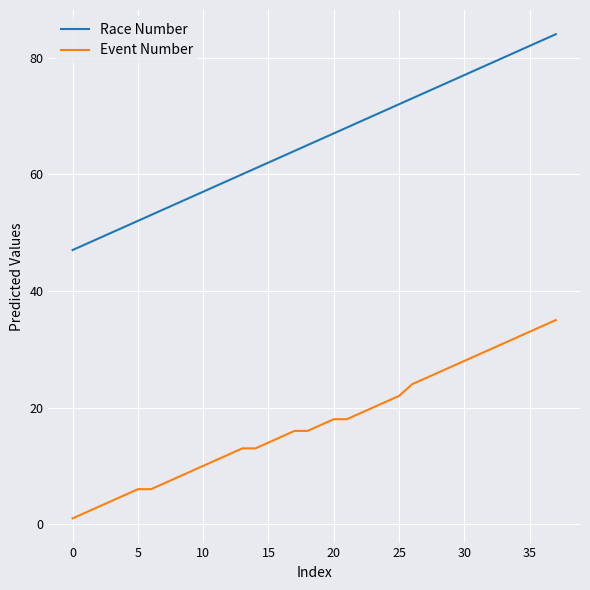

True or false: Event Number and Race Number intersect in this chart.

False